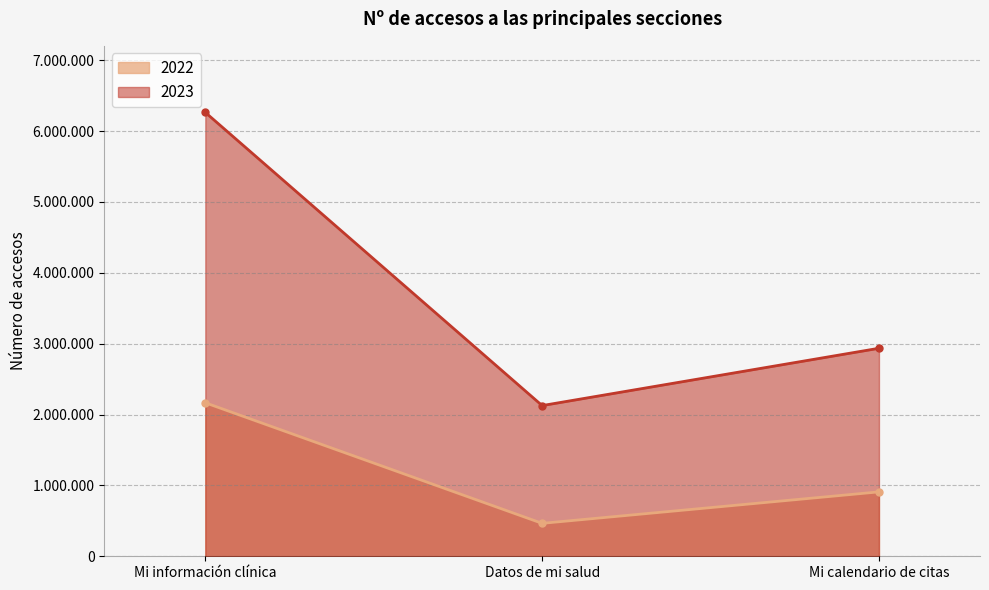

What is the spread (max minus min) of values at Mi información clínica?

4097999